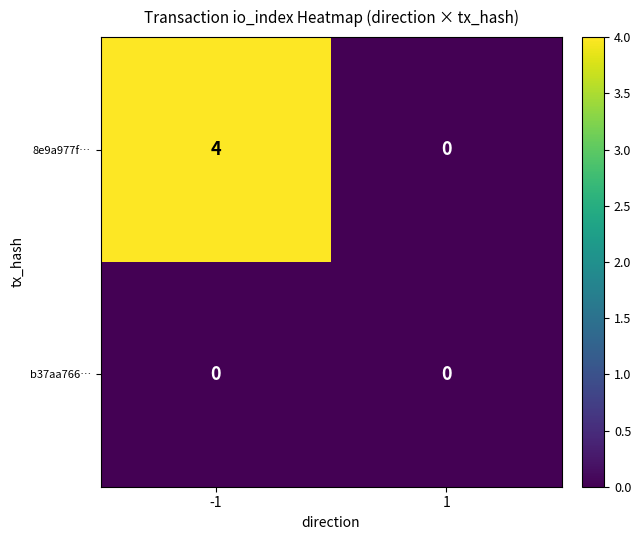

Rank the series by their maximum value, from lowest to highest.

b37aa766…, 8e9a977f…